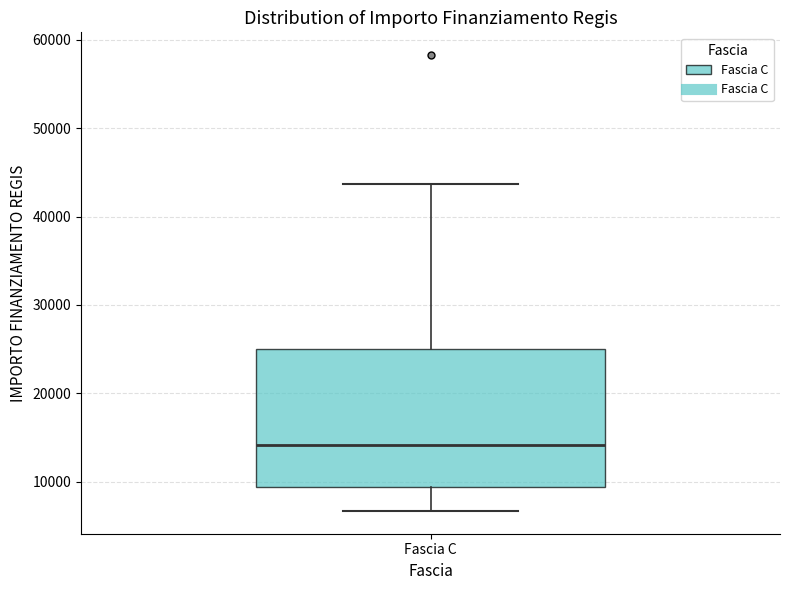

Read this box plot against the y-axis: the position of the median line, the range covered by the box, and the ends of both whiskers. The values are not printed on the chart, so give them approximately, as read against the axis.

median 14000, box 9000 to 25000, whiskers 7000 to 44000